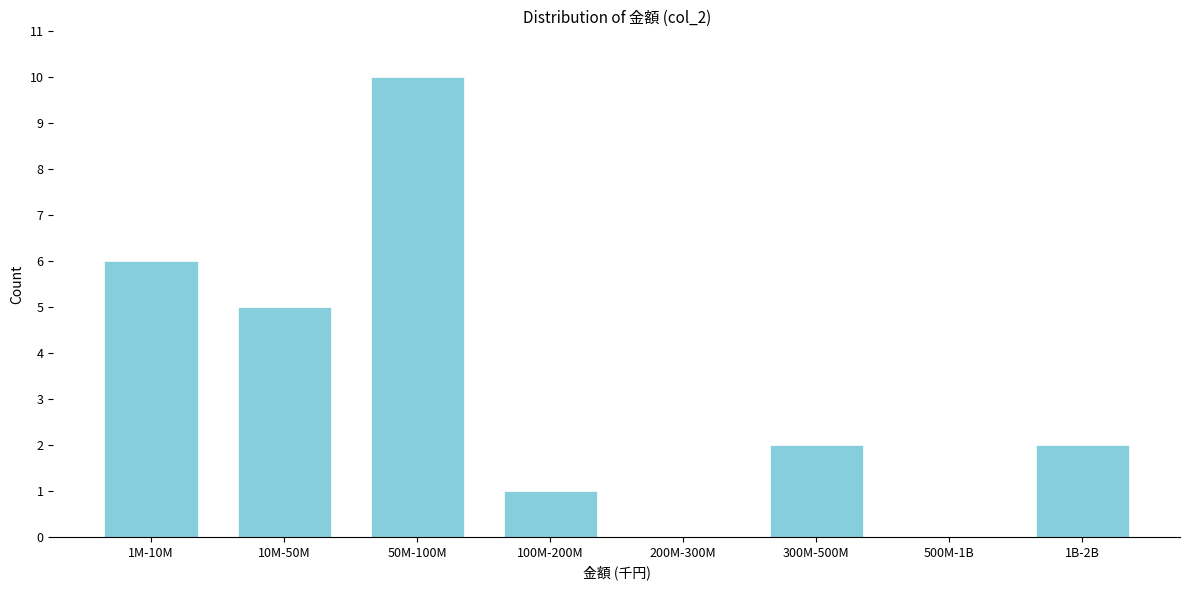

What is the change in value from 10M-50M to 200M-300M?

-5